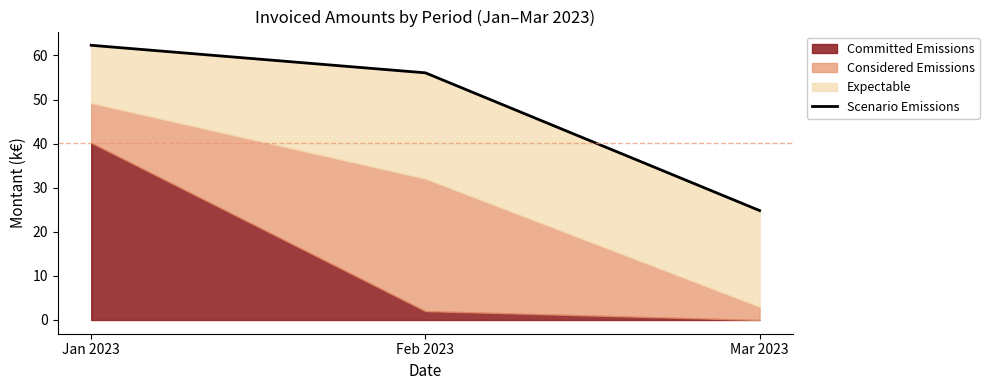

Where does the data first go above 56?

Jan 2023